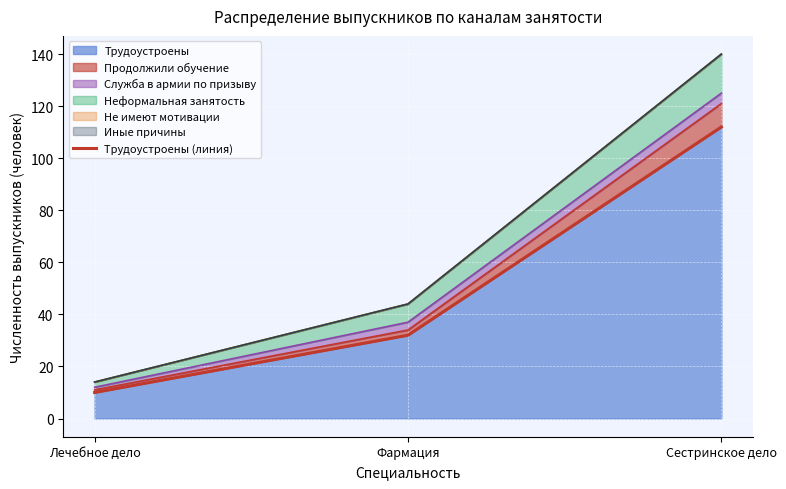

Which category has the highest value across all series?

Сестринское дело